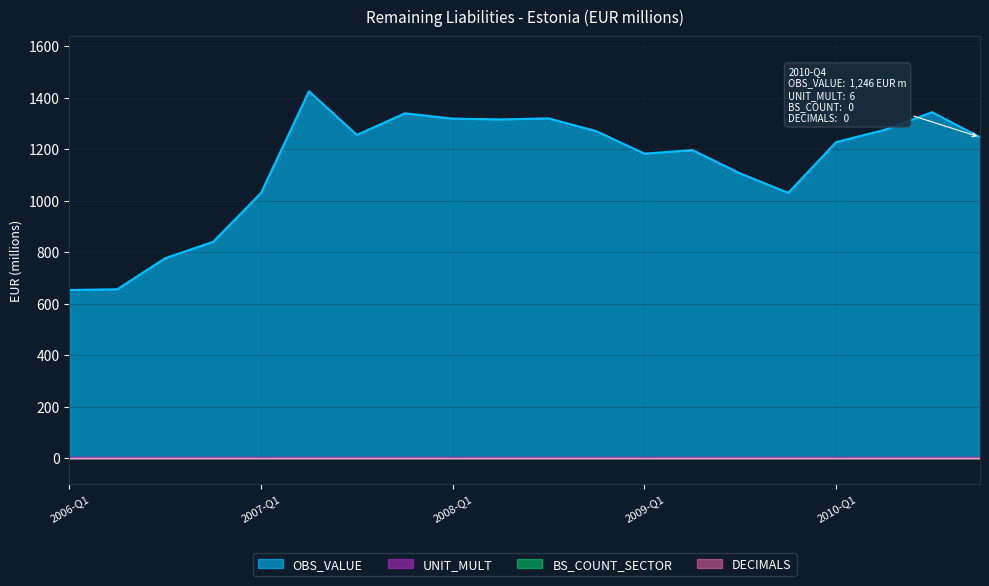

At 2008-Q4, list the series in order from smallest to largest.

BS_COUNT_SECTOR_scaled, DECIMALS_scaled, UNIT_MULT_scaled, OBS_VALUE